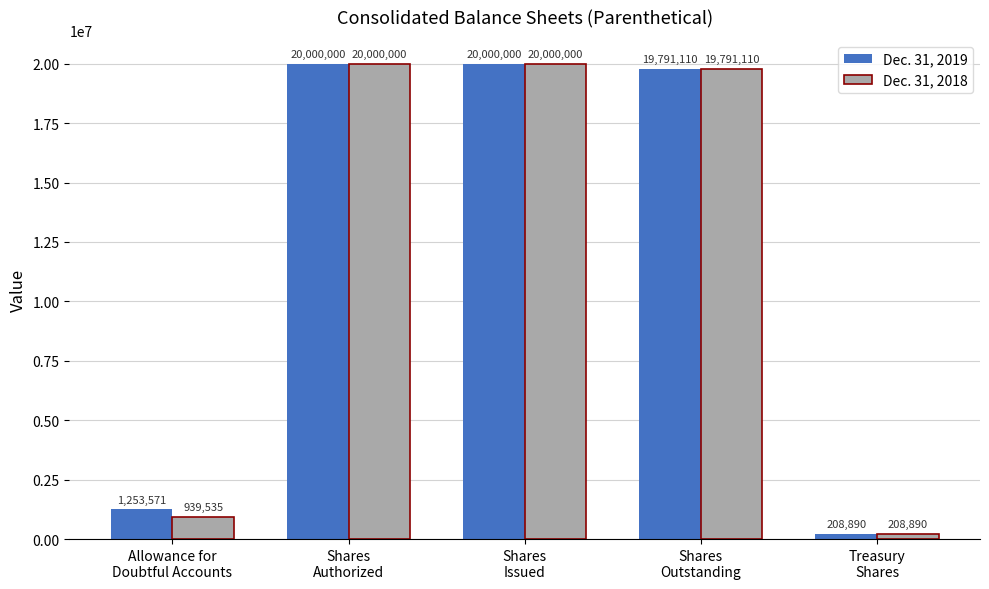

Rank the series at Allowance for
Doubtful Accounts from highest to lowest value.

Dec. 31, 2019, Dec. 31, 2018